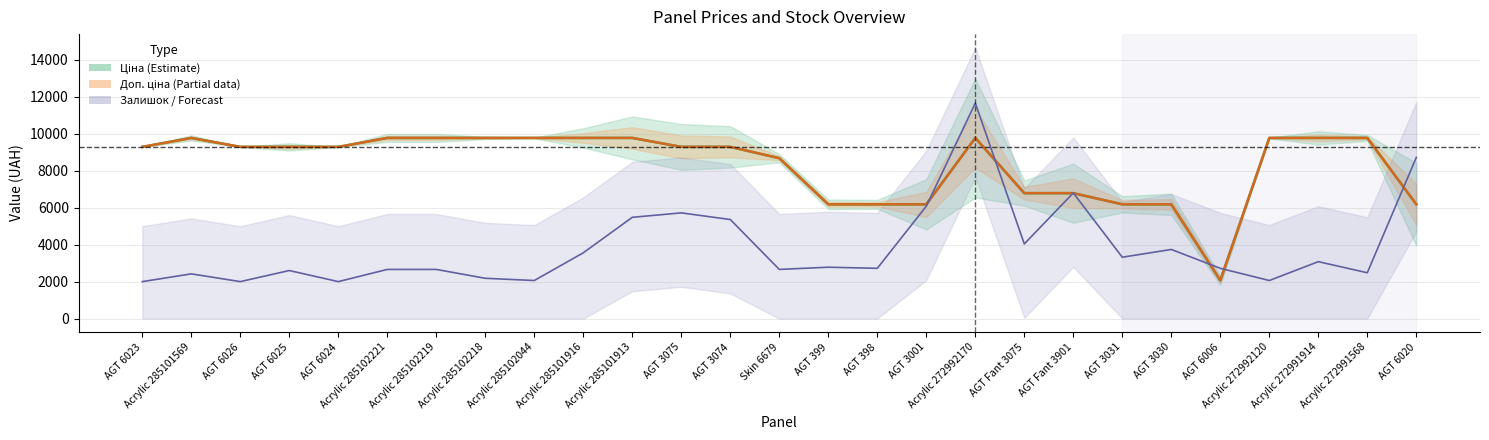

What is the sum of all Доп. ціна values?

224688.5